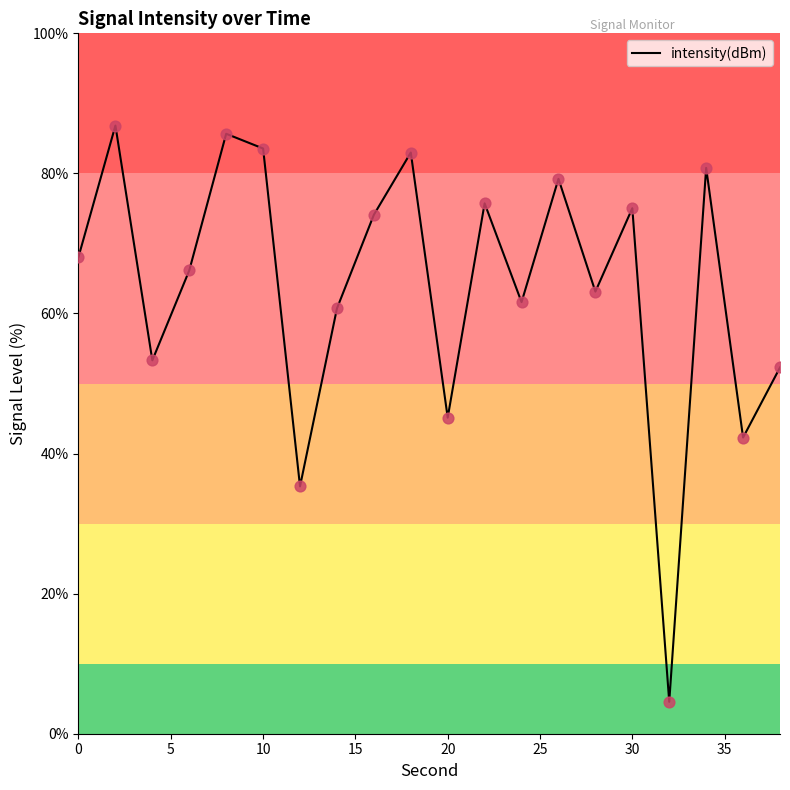

What is the smallest value displayed?

4.6